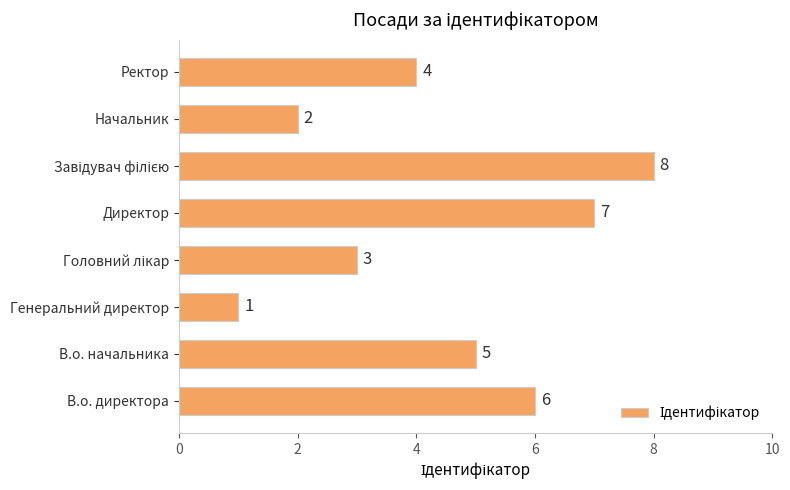

What is the difference between the maximum and minimum values?

7